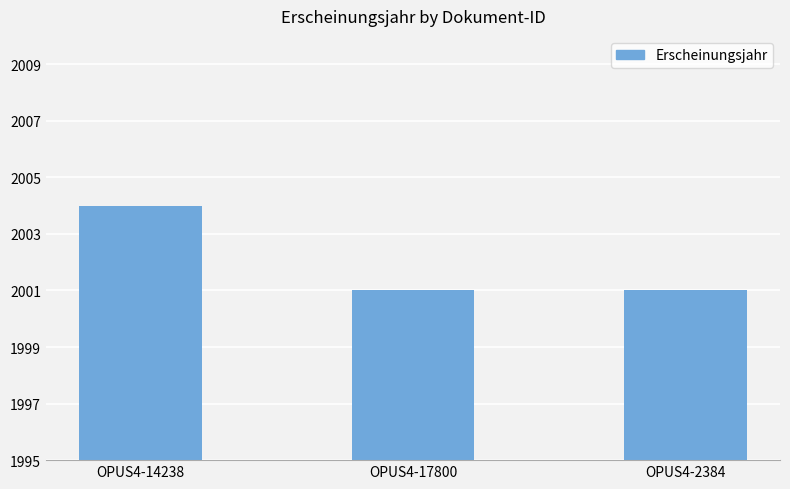

Which label corresponds to the largest value in the chart?

OPUS4-14238